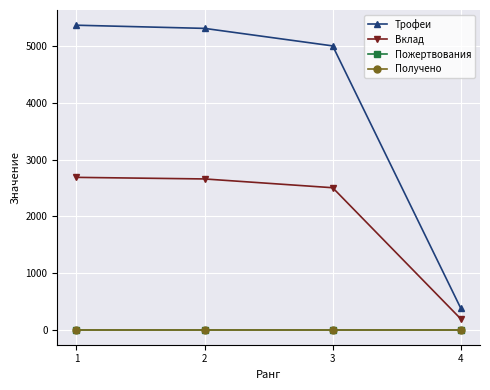

List the series in order of their peak value, highest first.

Трофеи, Вклад, Пожертвования, Получено